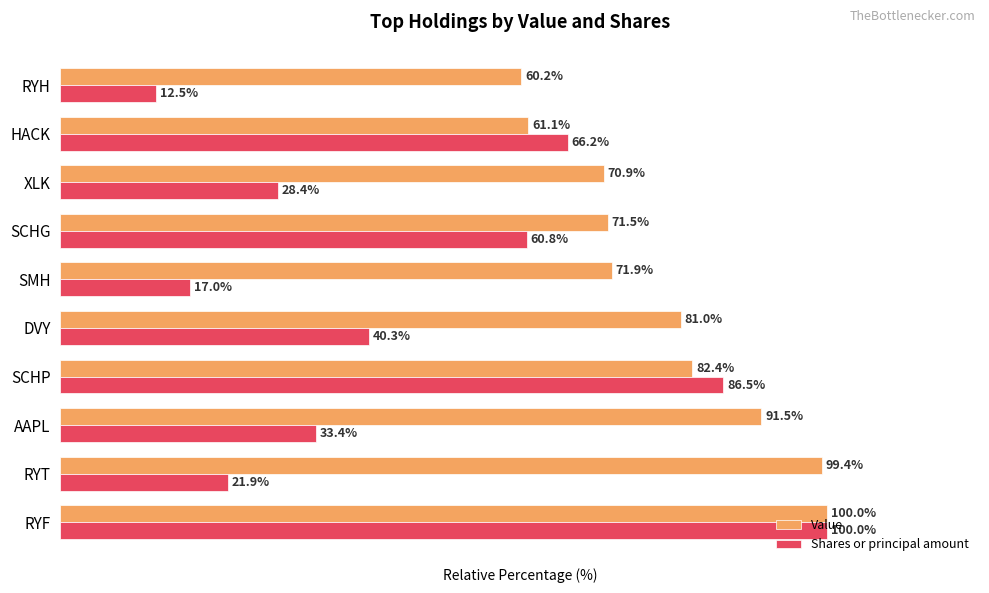

Is the value of Shares or principal amount at RYF greater than the value of Value at HACK?

Yes